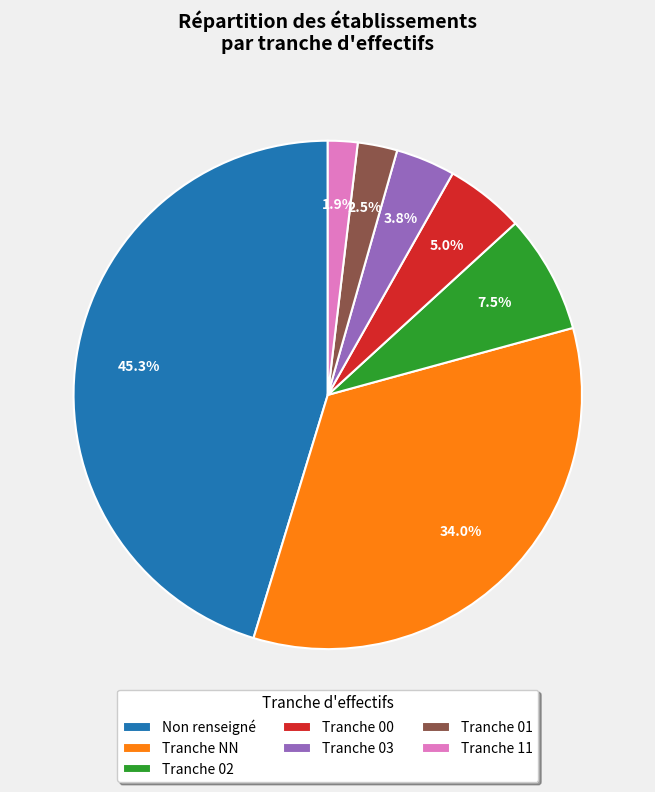

How many slices are in this pie chart?

7